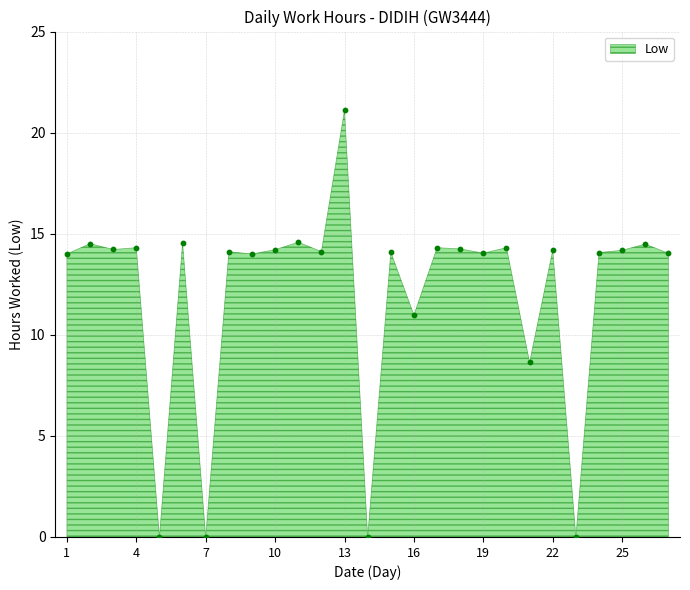

What is the range of Y values (max minus min)?

21.1